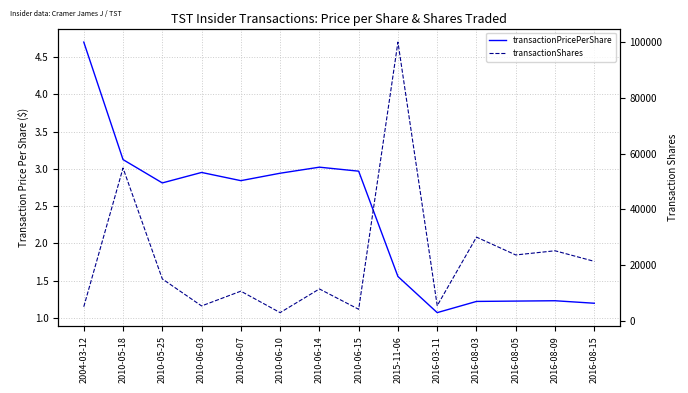

Reading right to left, what are all the values shown in this chart?

transactionPricePerShare: 2016-08-15=1.2	2016-08-09=1.2	2016-08-05=1.2	2016-08-03=1.2	2016-03-11=1.1	2015-11-06=1.6	2010-06-15=3.0	2010-06-14=3.0	2010-06-10=2.9	2010-06-07=2.8	2010-06-03=3.0	2010-05-25=2.8	2010-05-18=3.1	2004-03-12=4.7
transactionShares: 2016-08-15=21300.0	2016-08-09=25100.0	2016-08-05=23600.0	2016-08-03=30000.0	2016-03-11=5400.0	2015-11-06=100000.0	2010-06-15=4100.0	2010-06-14=11400.0	2010-06-10=2900.0	2010-06-07=10600.0	2010-06-03=5300.0	2010-05-25=15000.0	2010-05-18=54800.0	2004-03-12=5000.0